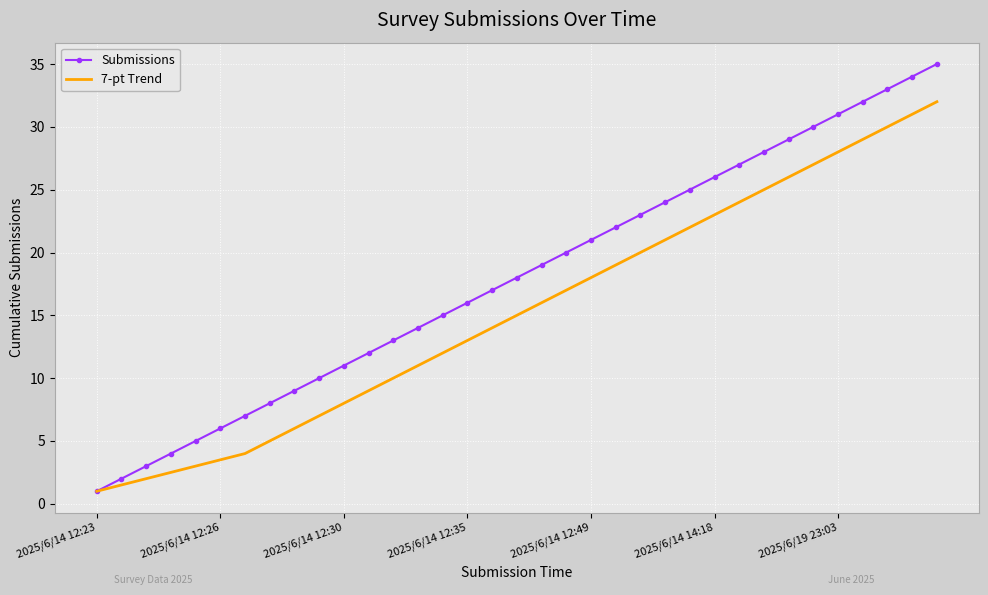

What is the maximum value for Submissions?

35.0